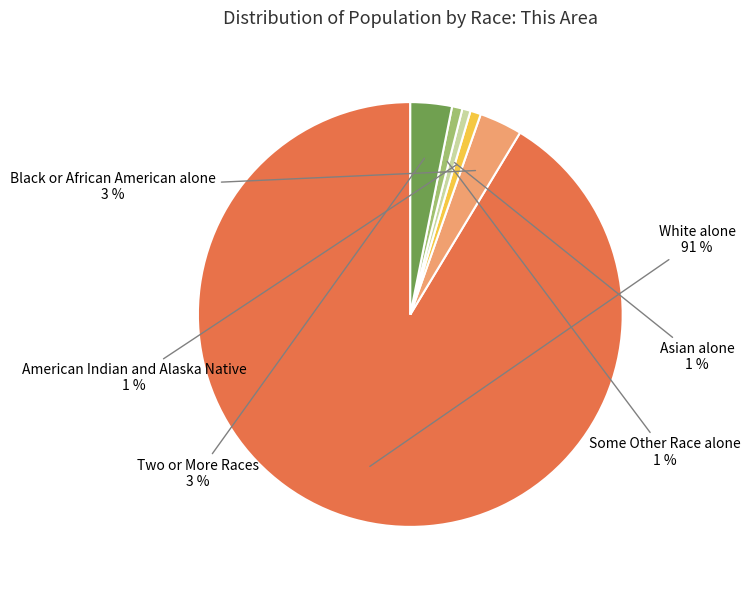

Is there any slice that represents more than half of the pie?

Yes